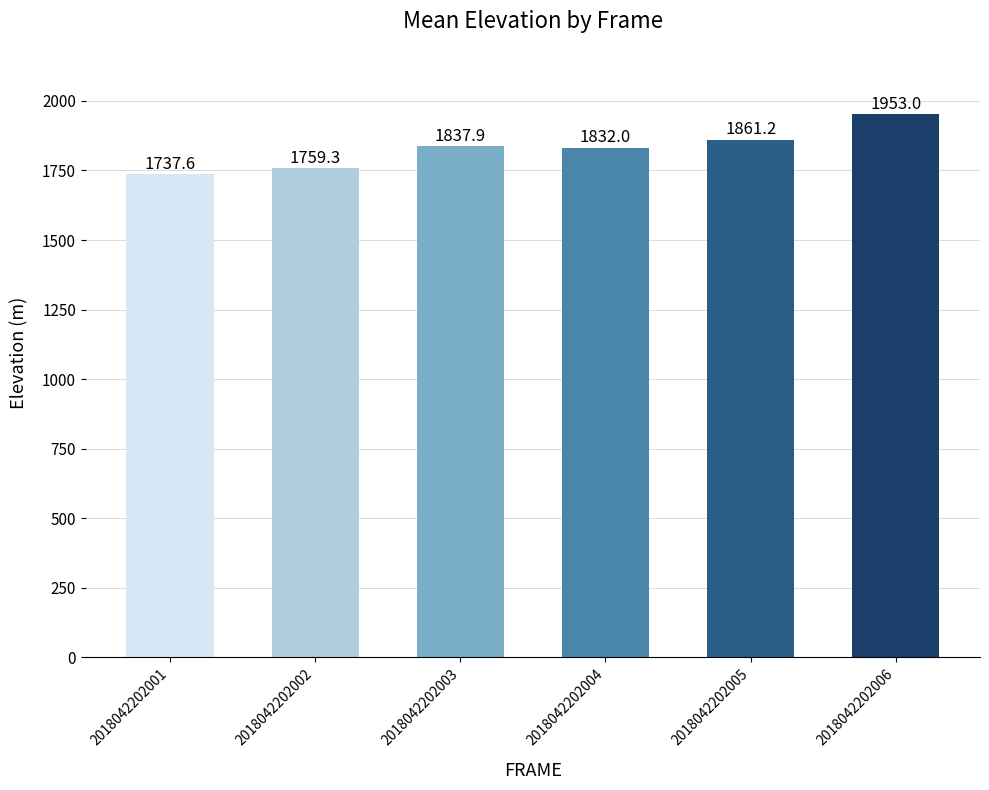

What is the value of the 2nd bar from the left?

1759.3